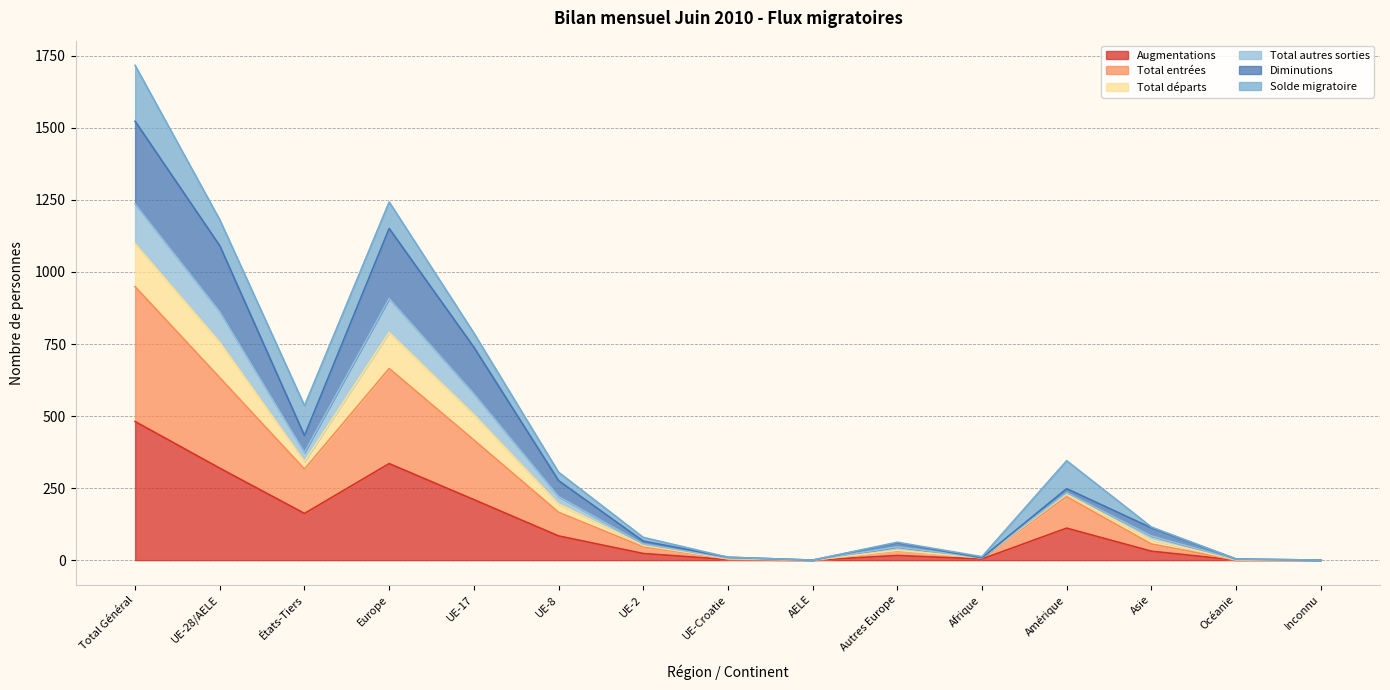

How many values in Total entrées are above zero?

12